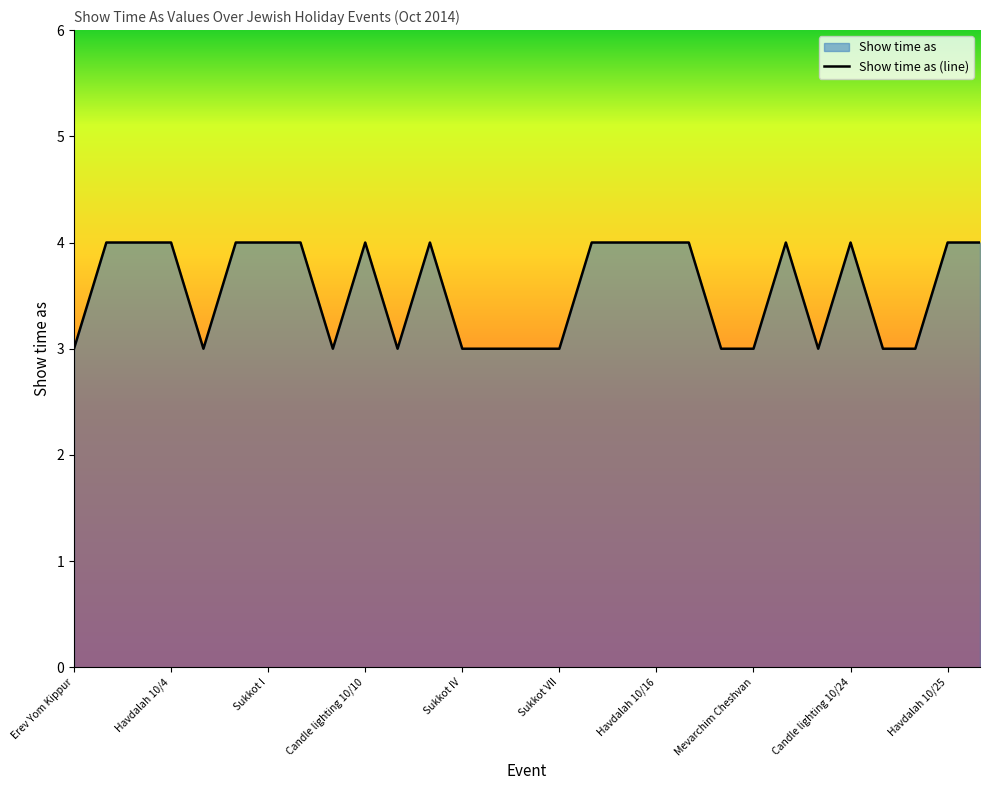

Reading right to left, extract all data points from this chart.

Candle lighting 10/31=4	Havdalah 10/25=4	Parashat Noach=3	Rosh Chodesh Cheshvan 25=3	Candle lighting 10/24=4	Rosh Chodesh Cheshvan 24=3	Havdalah 10/18=4	Mevarchim Cheshvan=3	Parashat Bereshit=3	Candle lighting 10/17=4	Havdalah 10/16=4	Shmini Atzeret=4	Candle lighting 10/15=4	Sukkot VII=3	Sukkot VI=3	Sukkot V=3	Sukkot IV=3	Havdalah 10/11=4	Sukkot III=3	Candle lighting 10/10=4	Sukkot II=3	Havdalah 10/9=4	Sukkot I=4	Candle lighting 10/8=4	Erev Sukkot=3	Havdalah 10/4=4	Yom Kippur=4	Candle lighting 10/3=4	Erev Yom Kippur=3